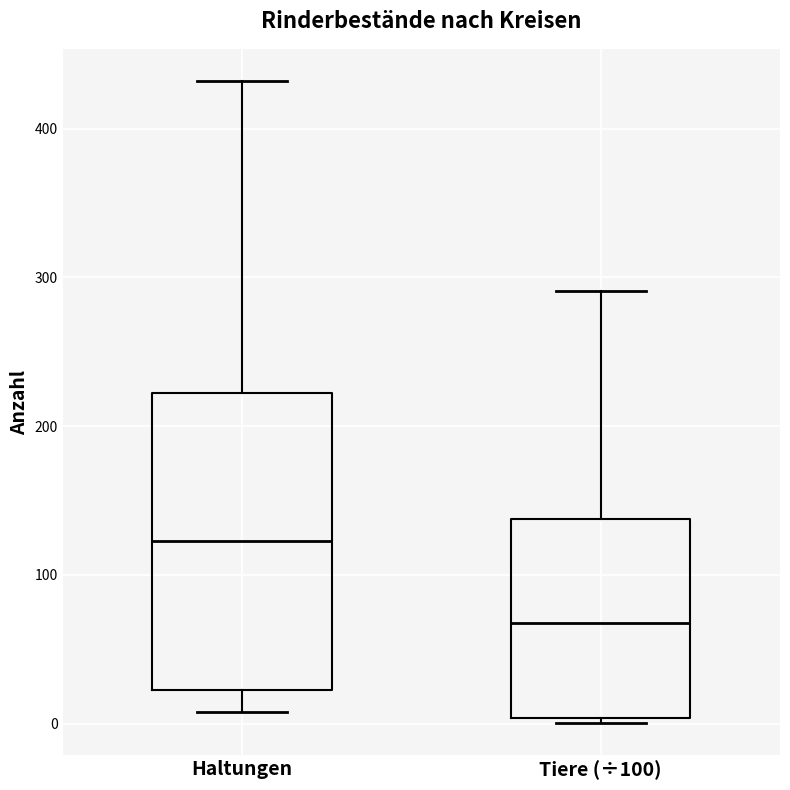

Where is the upper edge of the box for Tiere (÷100) on the y-axis? The values are not printed on the chart, so give them approximately, as read against the axis.

140